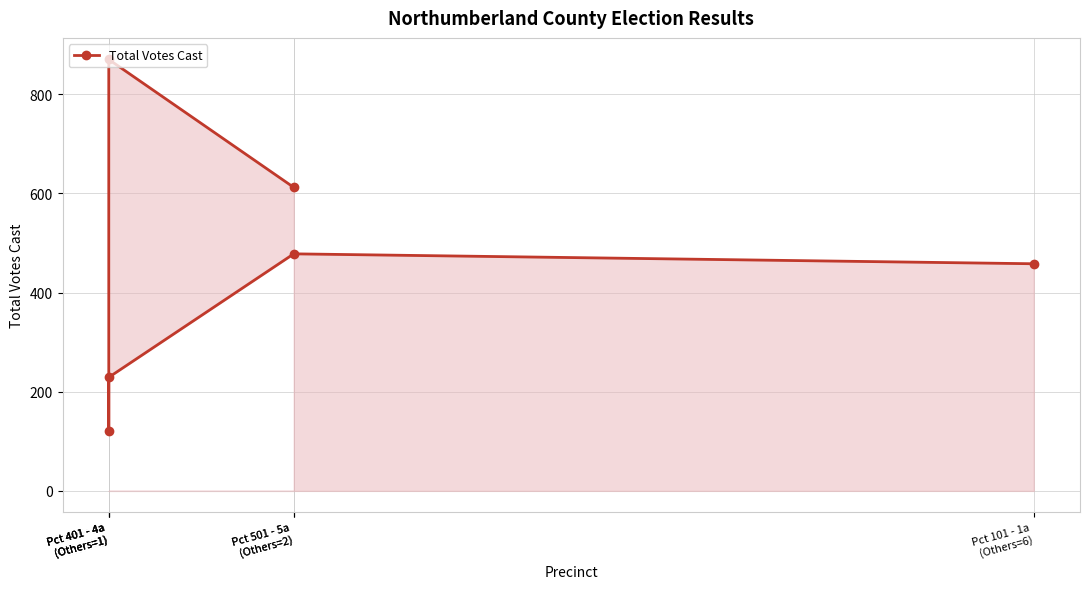

True or false: the data has more than 2 interior local peaks.

False